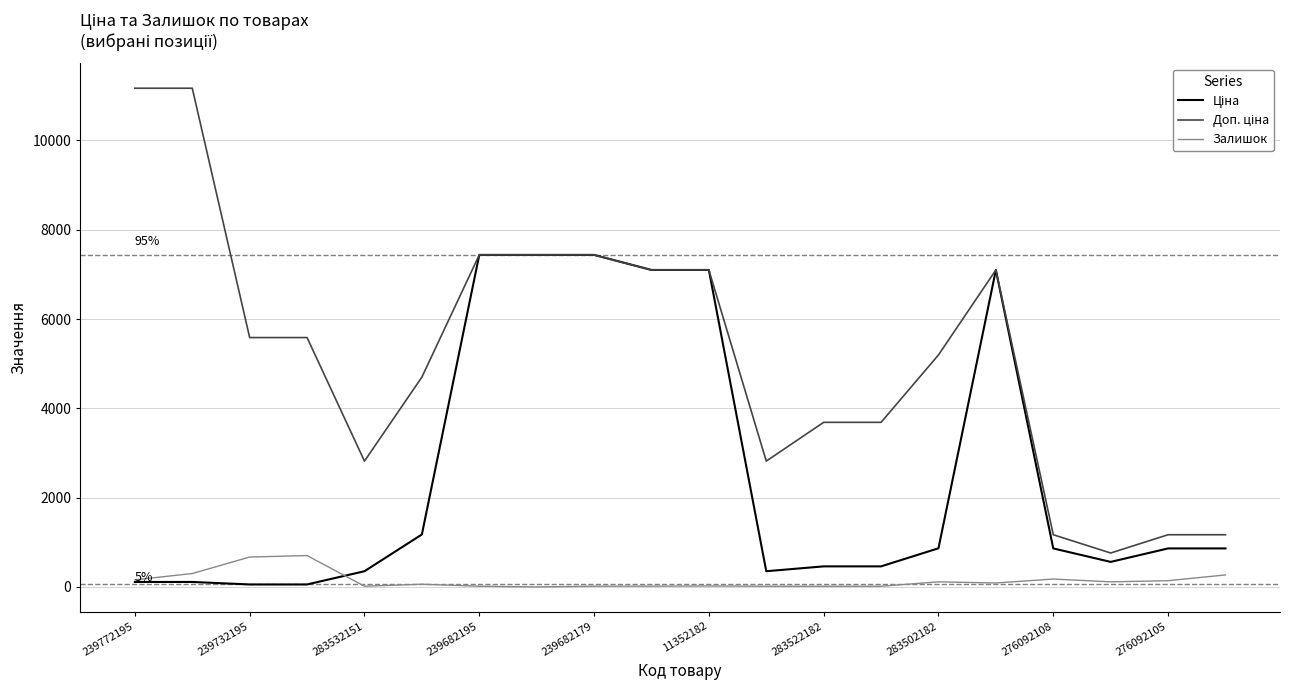

How many distinct data groups are displayed?

3